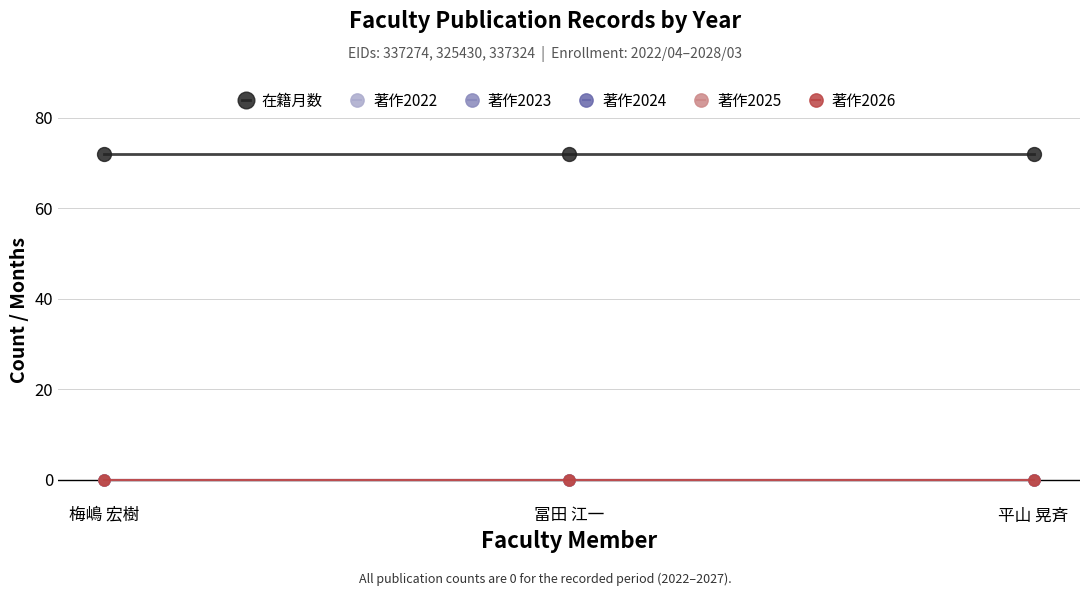

Does the chart have visible grid lines?

Yes